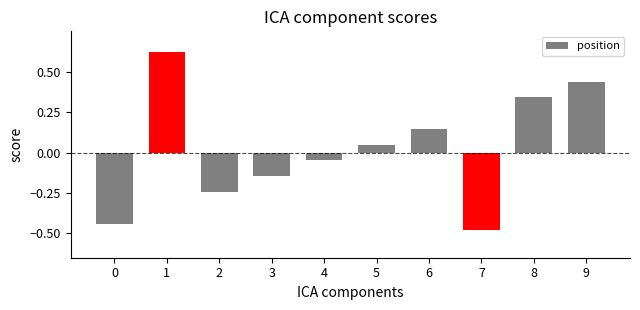

At which category does the chart reach its minimum across all series?

7